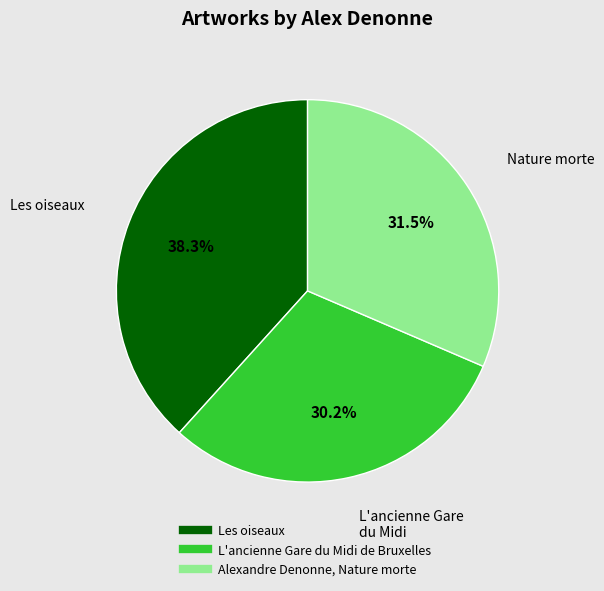

Between L'ancienne Gare du Midi de Bruxelles and Les oiseaux, which is larger?

Les oiseaux